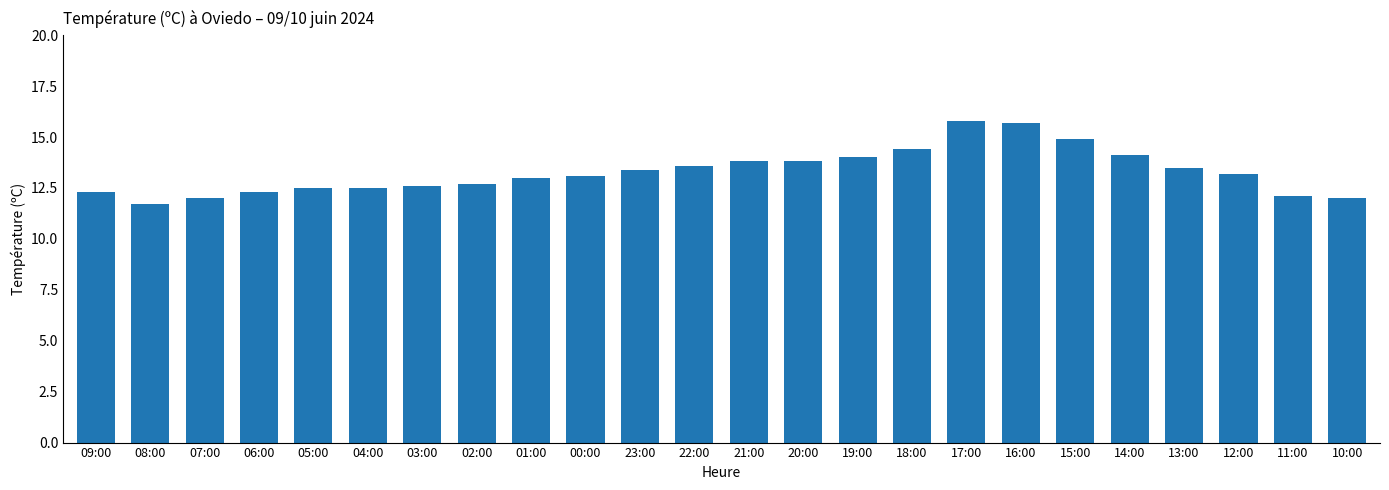

What is the minimum value shown in the chart?

11.7